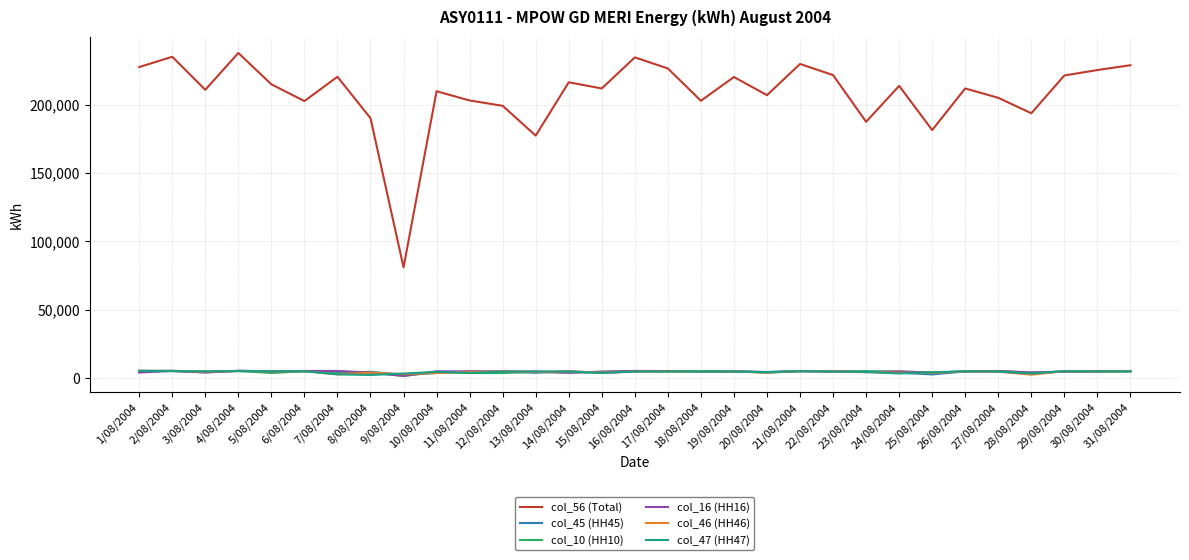

Which series ends up on top after the final intersection of col_46 (HH46) and col_45 (HH45)?

col_45 (HH45)